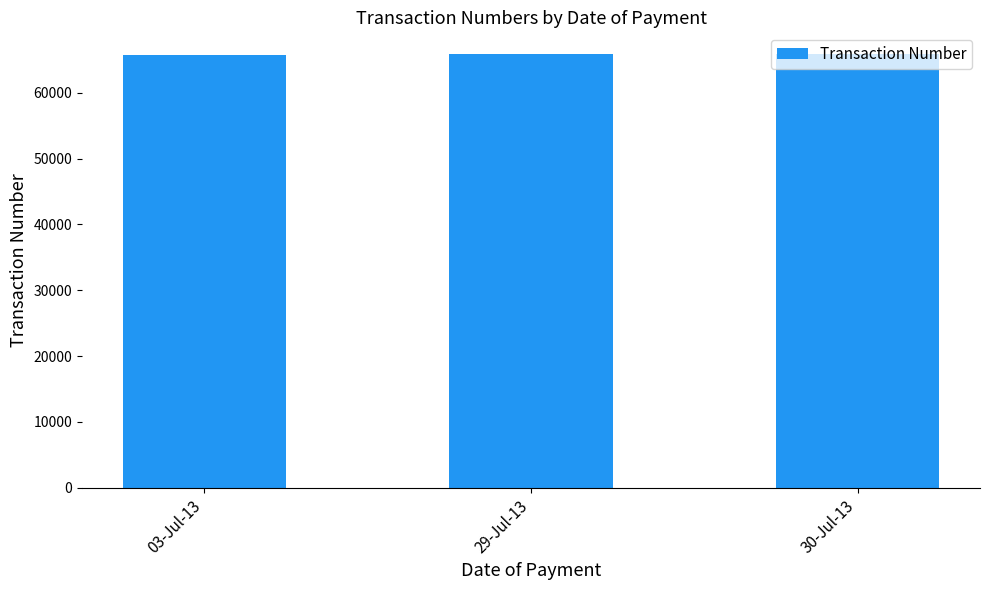

How many data points does each series have?

3